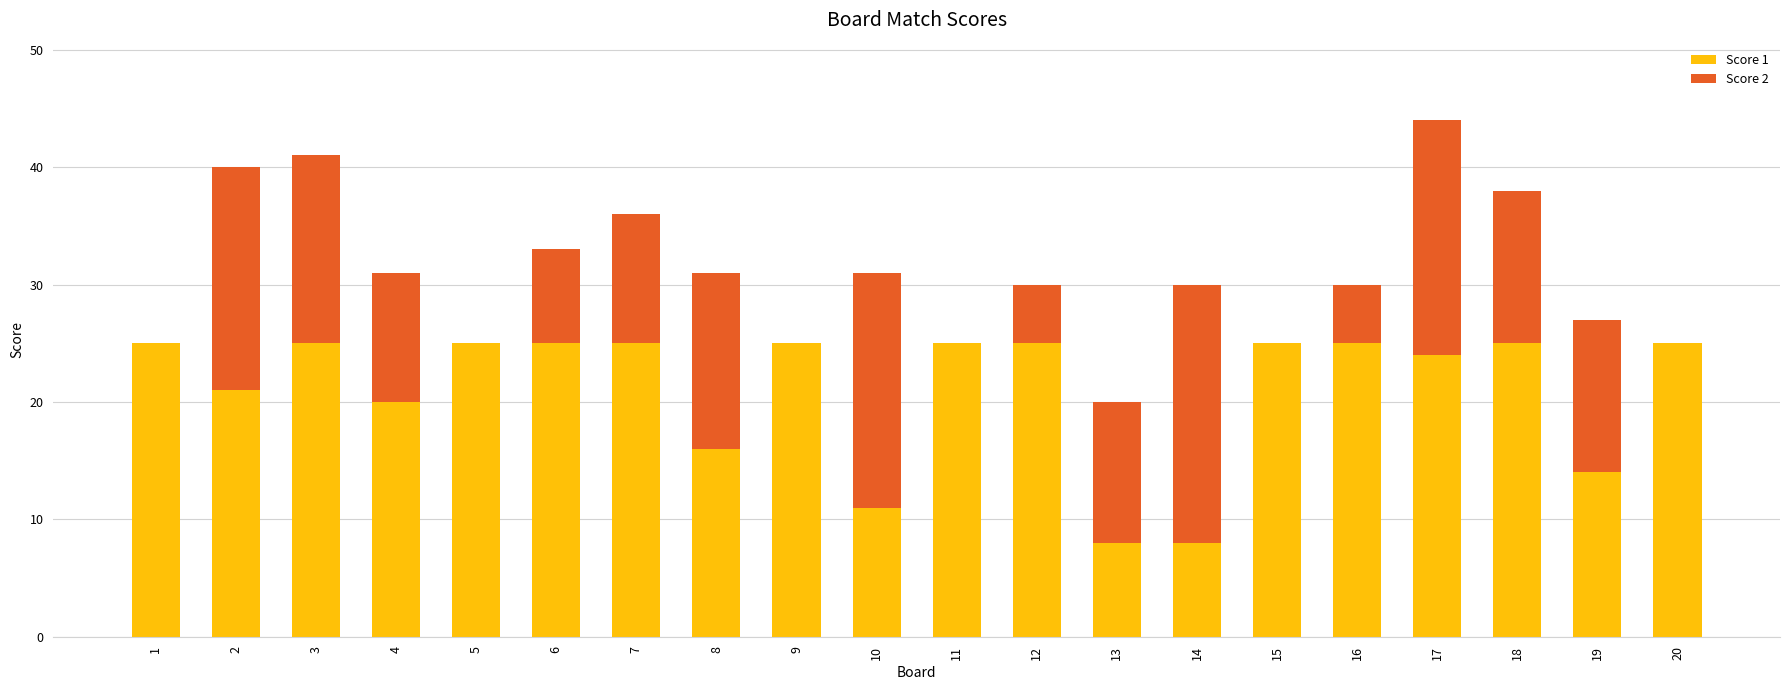

At which category is the sum across all series the highest?

17